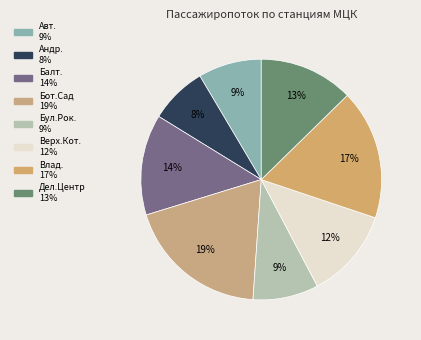

Which category has the smallest portion of the pie?

Андроновка